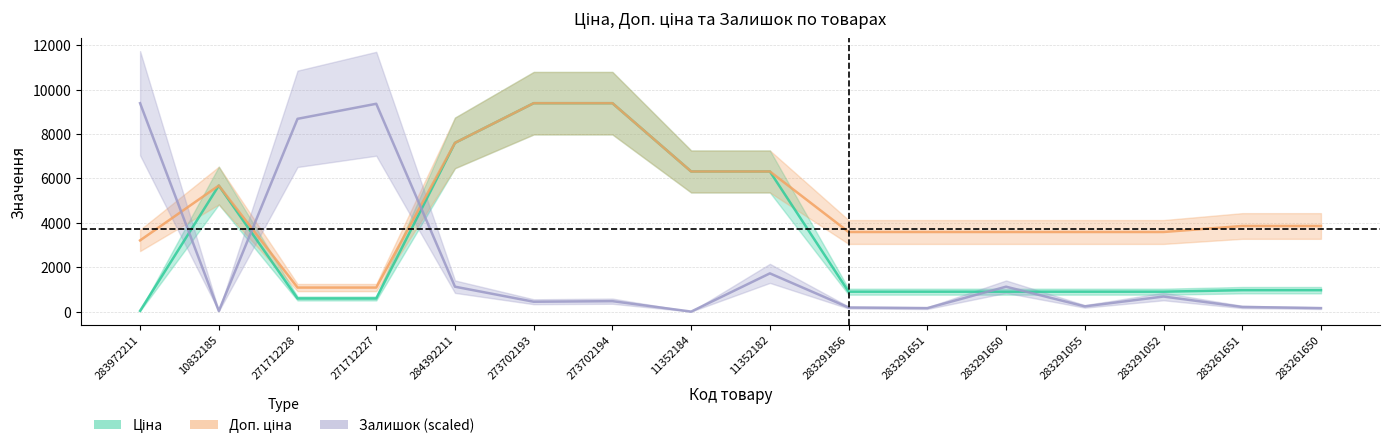

What is the value of the Доп. ціна point at the 1st from the left?

3205.0